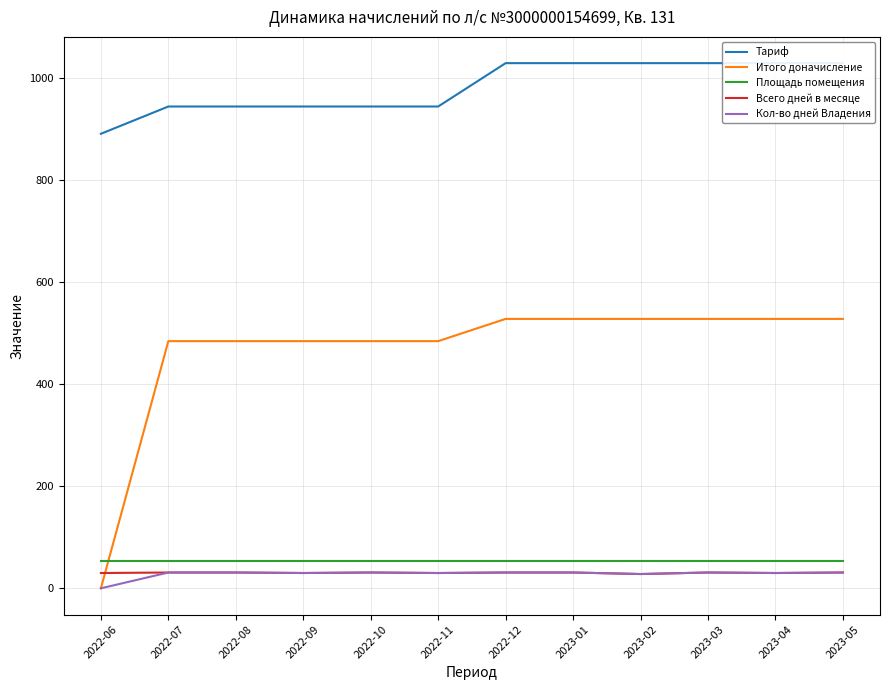

What is the average value of the Всего дней в месяце series?

30.4